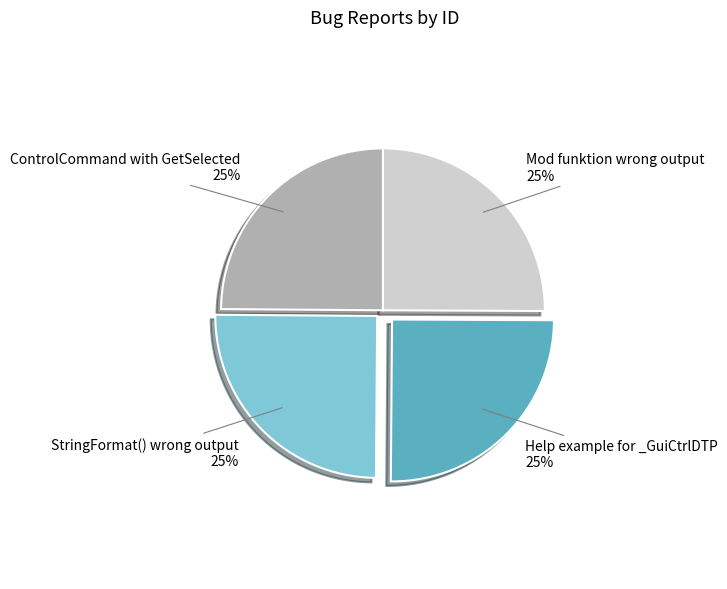

How many segments does this pie chart have?

4